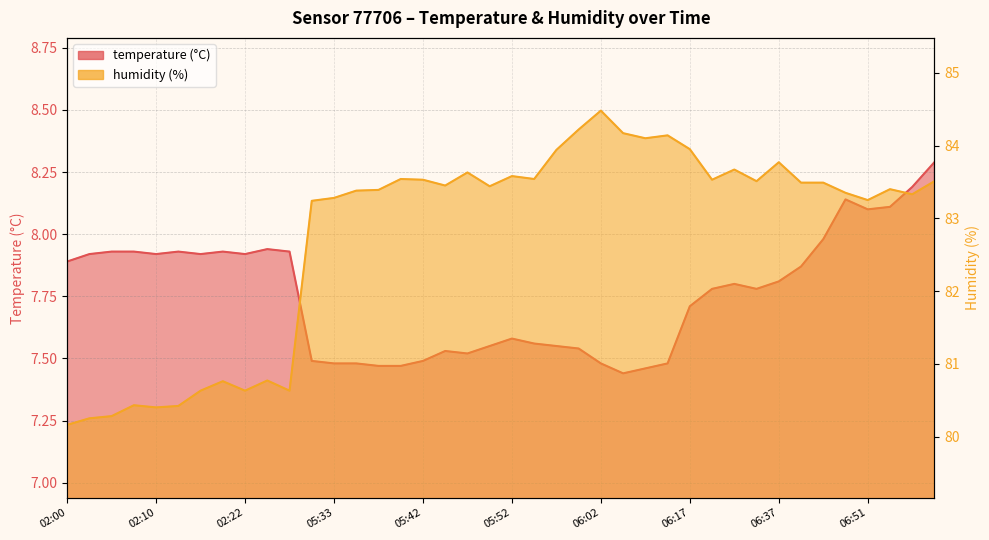

What is the difference between the highest and lowest values at 02:10?

72.5